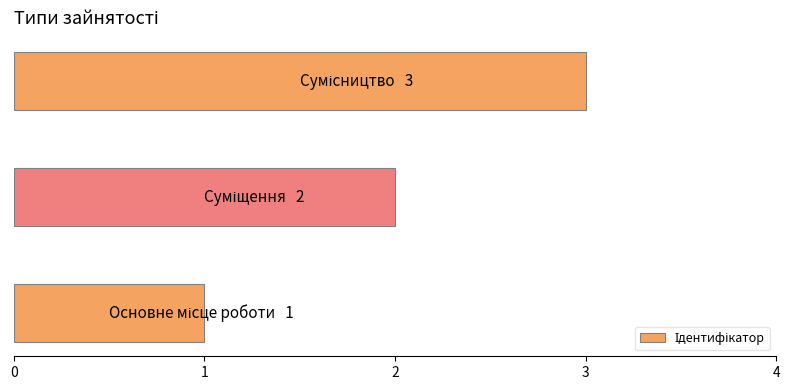

Count the values in the range 1 to 3.

3